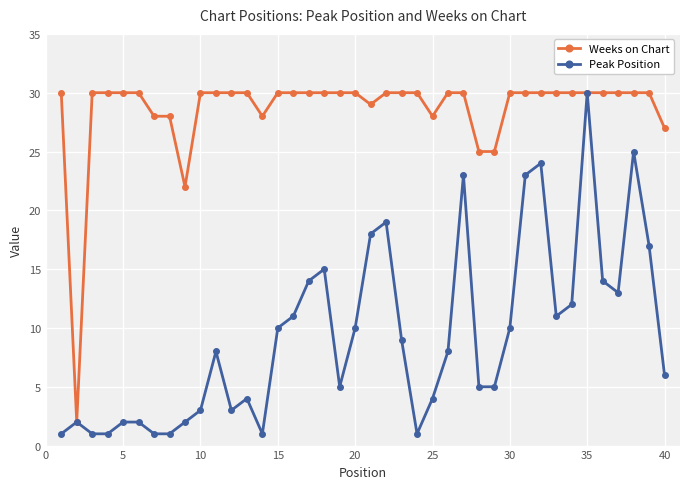

List the series in order of their overall mean, highest first.

Weeks on Chart, Peak Position